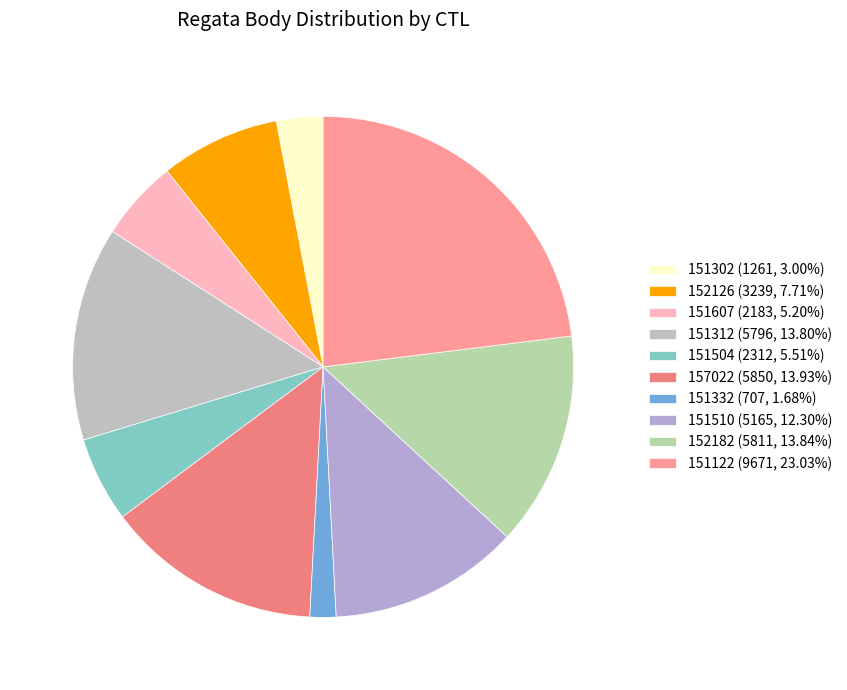

To the nearest percent, what percentage of the pie is 151504?

6%